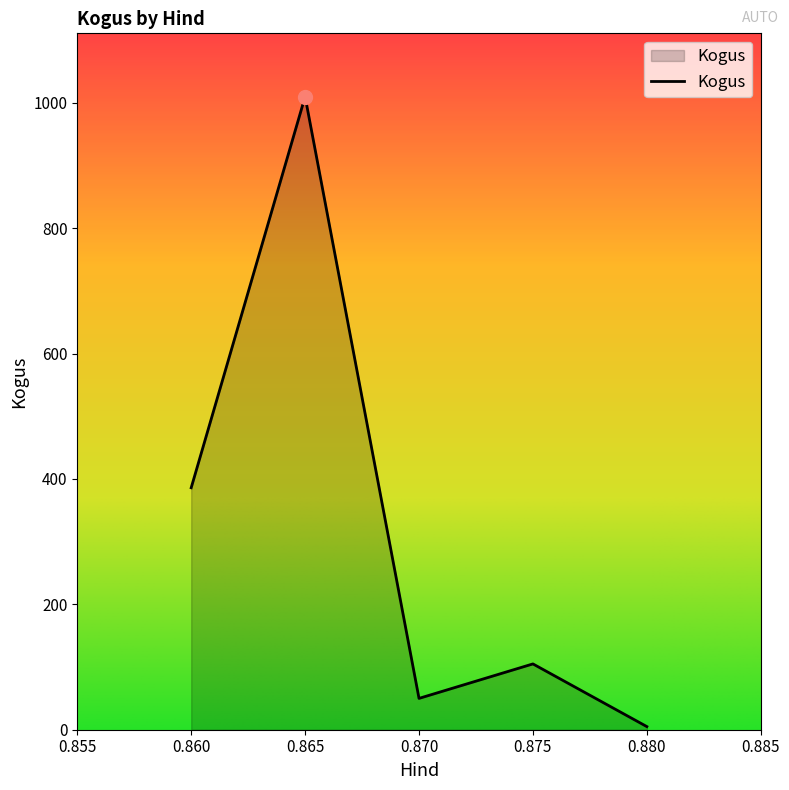

How many interior local valleys (lower than both neighbors) does the data have?

1